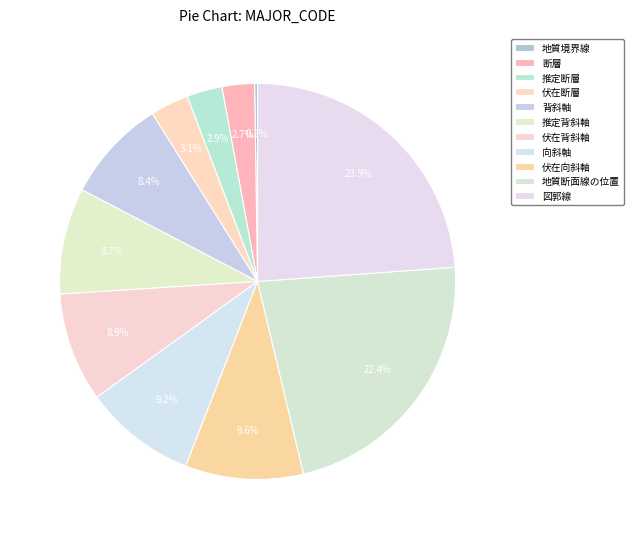

Does any single category account for the majority?

No